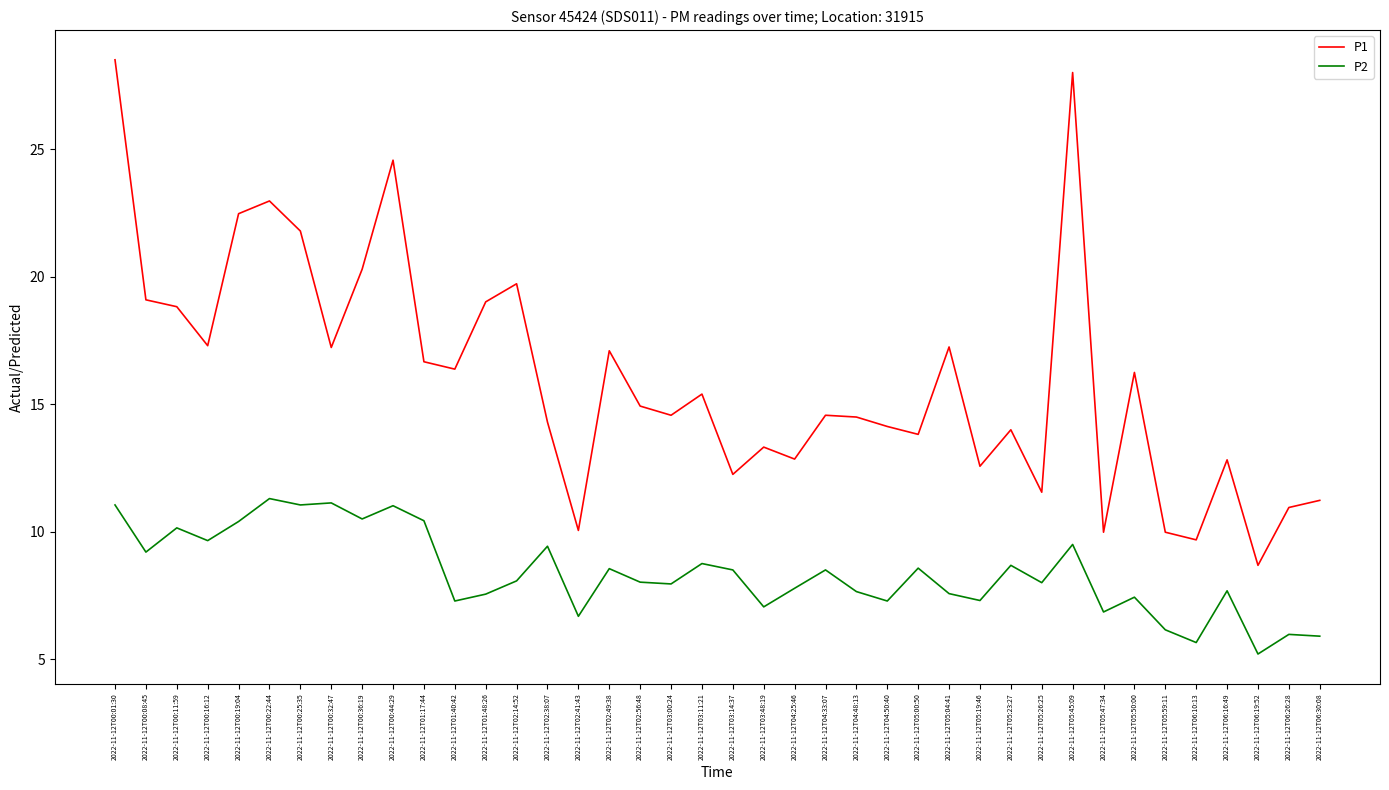

Rank the series by their maximum value, from highest to lowest.

P1, P2